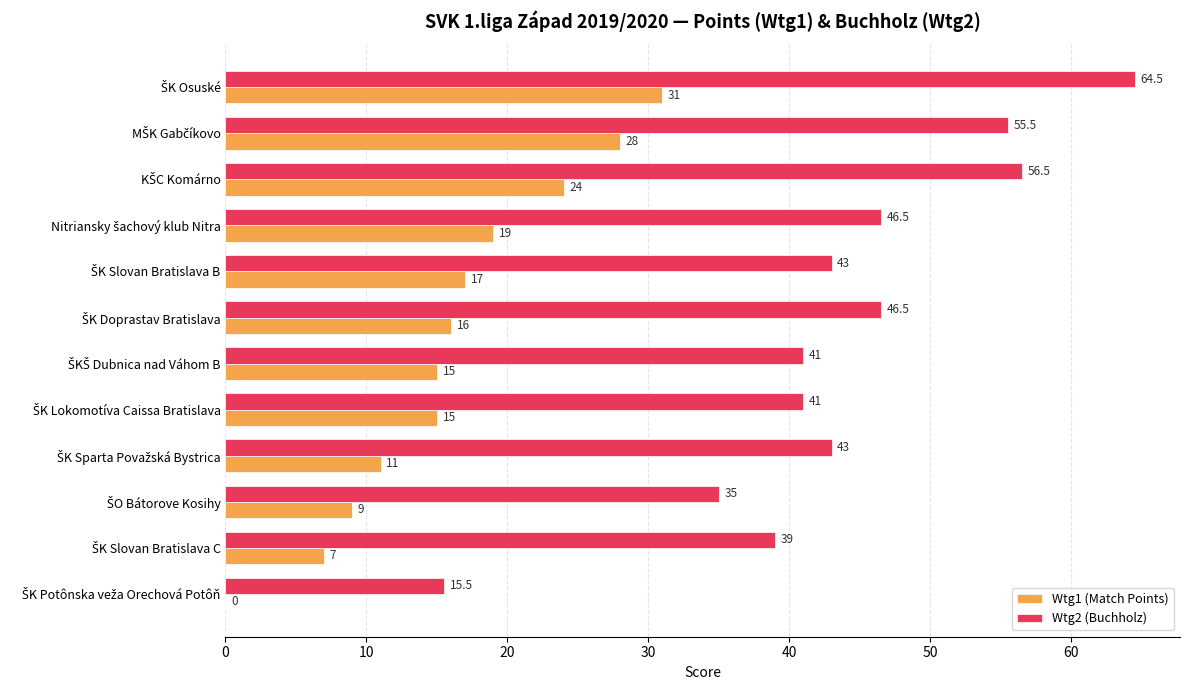

Which series has the largest total across all categories?

Wtg2 (Buchholz)